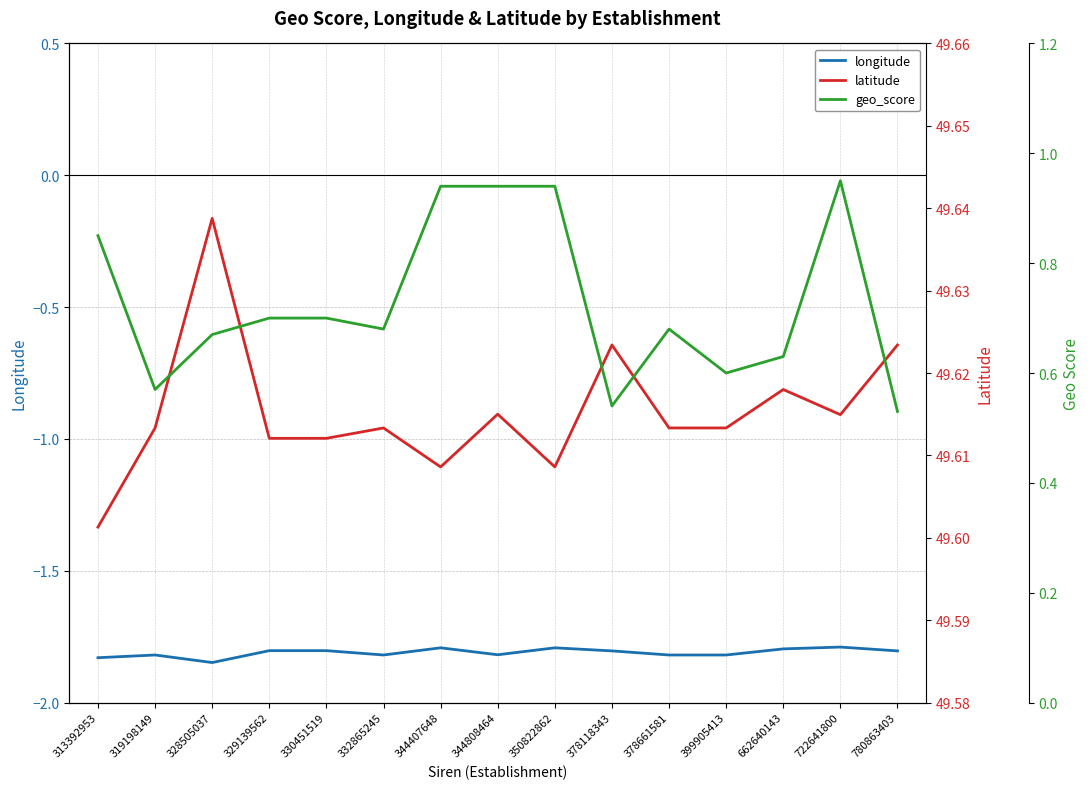

What is the sum of the geo_score values at 328505037 and 722641800?

1.6